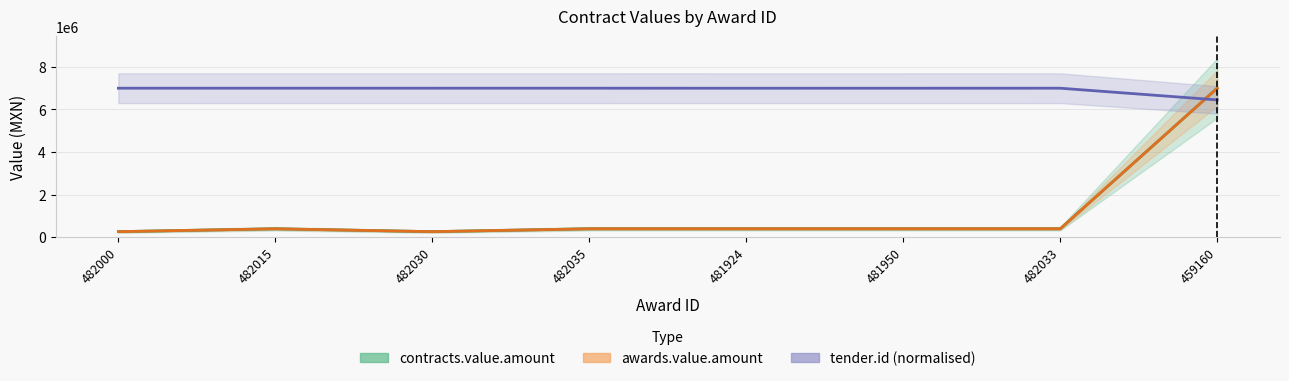

What is the difference between the tender.id values at 482000 and 481924?

1117.7